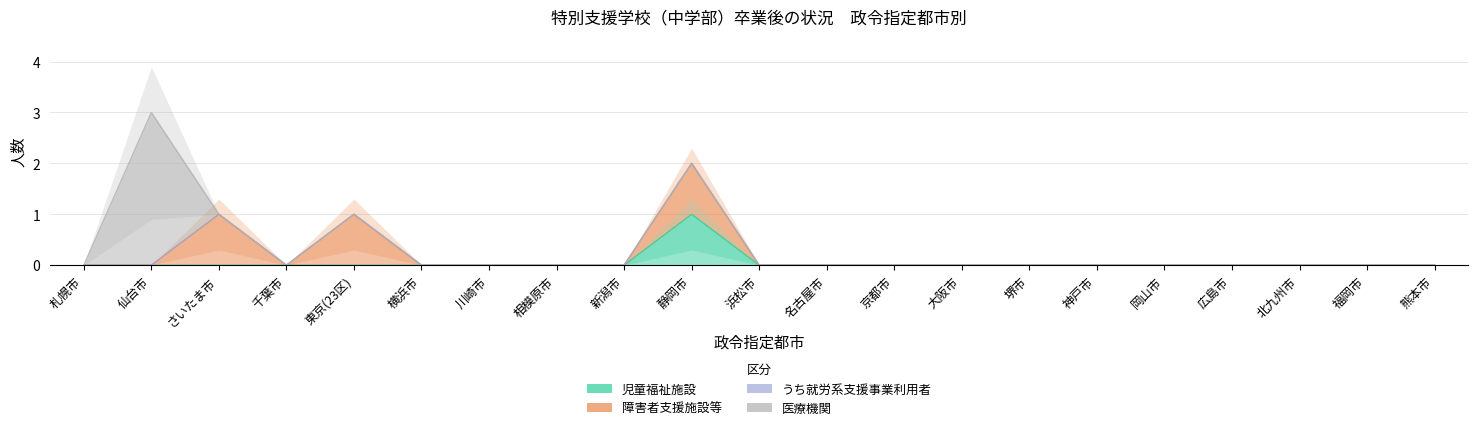

What are all the series names shown in the legend?

児童福祉施設, 障害者支援施設等, うち就労系支援事業利用者, 医療機関